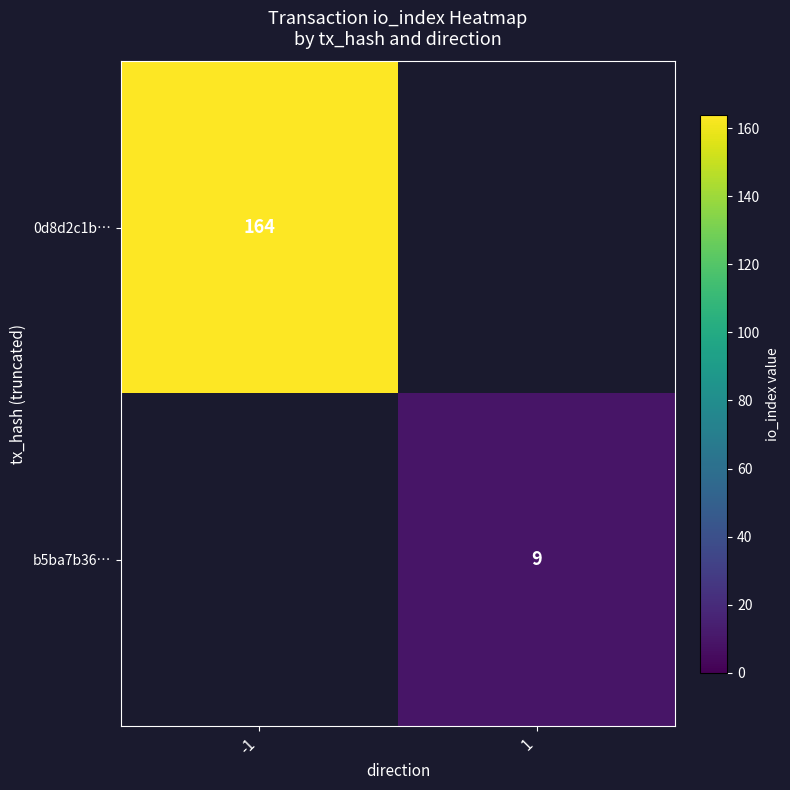

Which has a higher value, 1 or -1?

-1